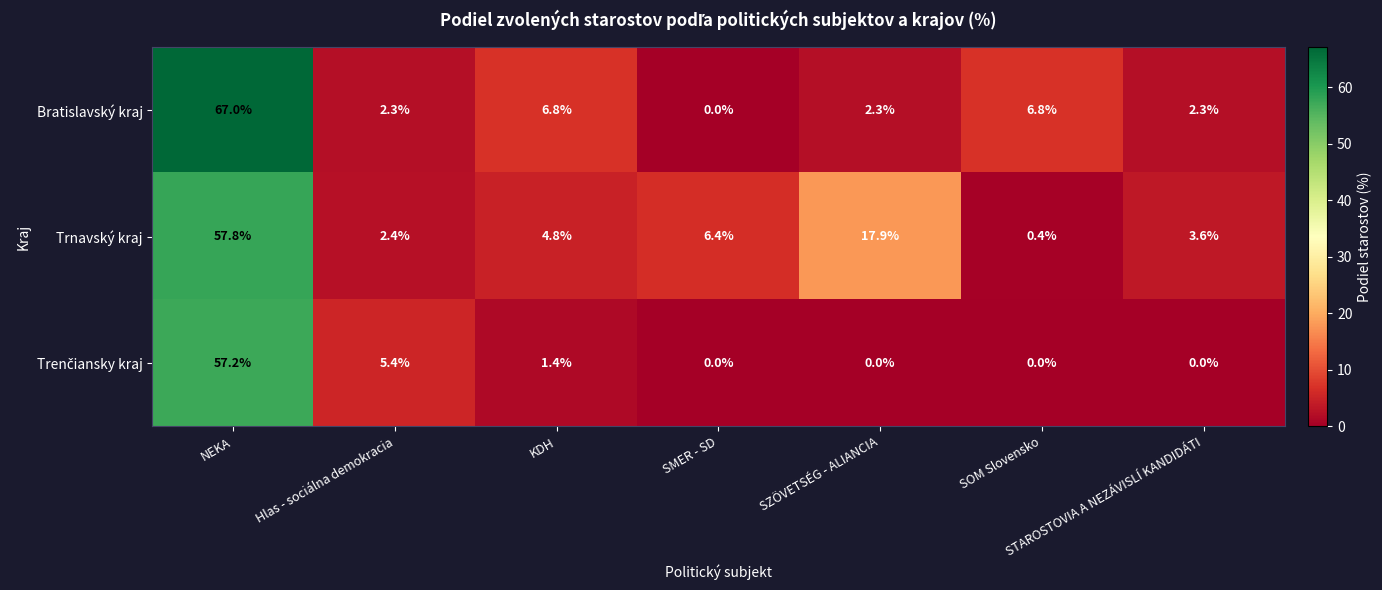

At which category is the sum across all series the highest?

NEKA